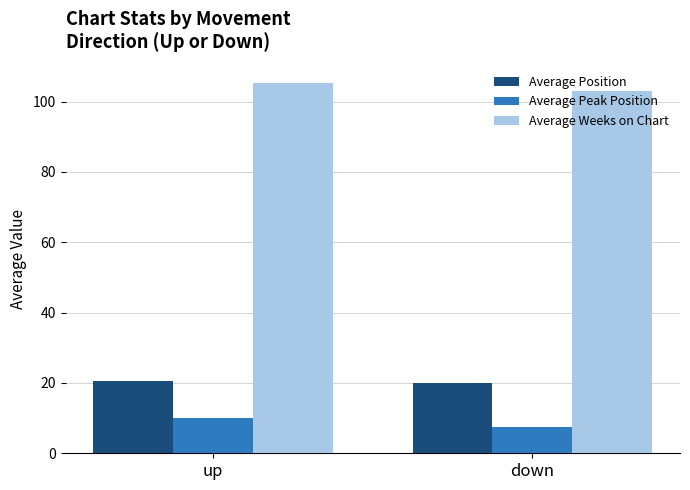

Is it true that Average Weeks on Chart equals 105.2 at up?

True